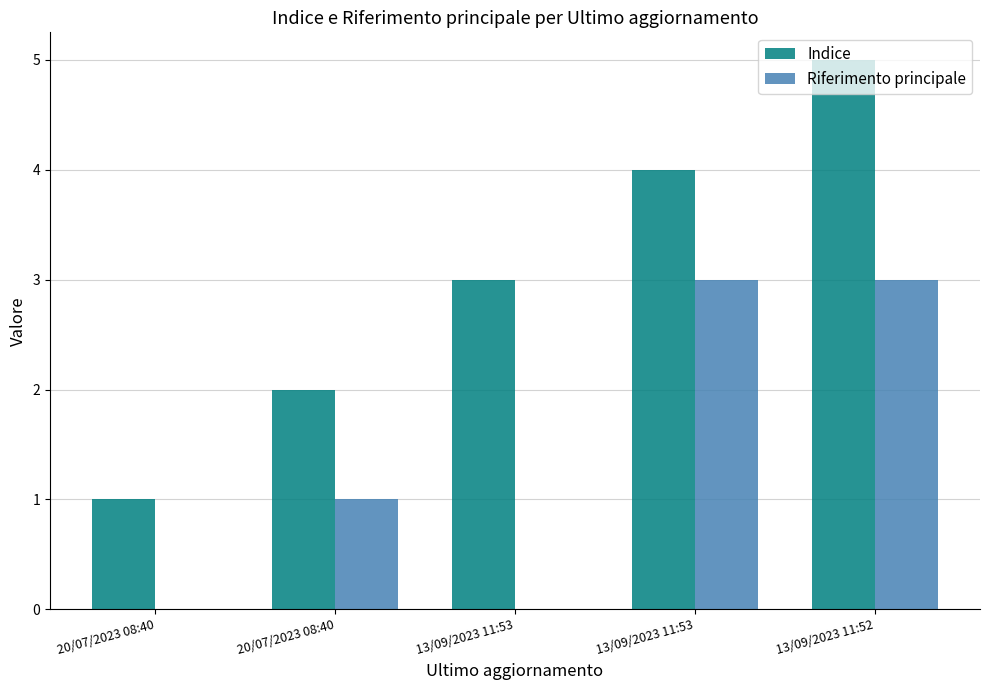

Read the Indice value at 13/09/2023 11:53.

4